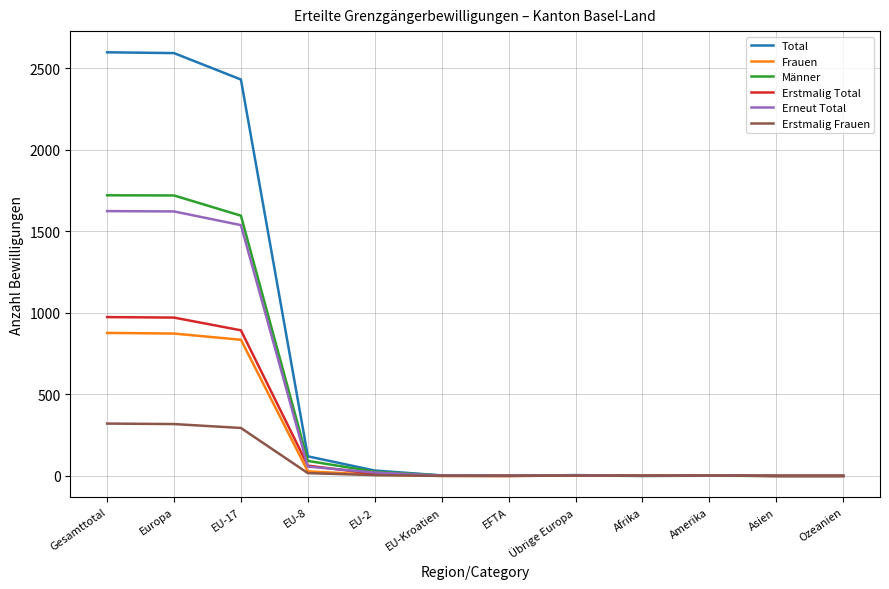

What is the maximum value shown in the chart?

2598